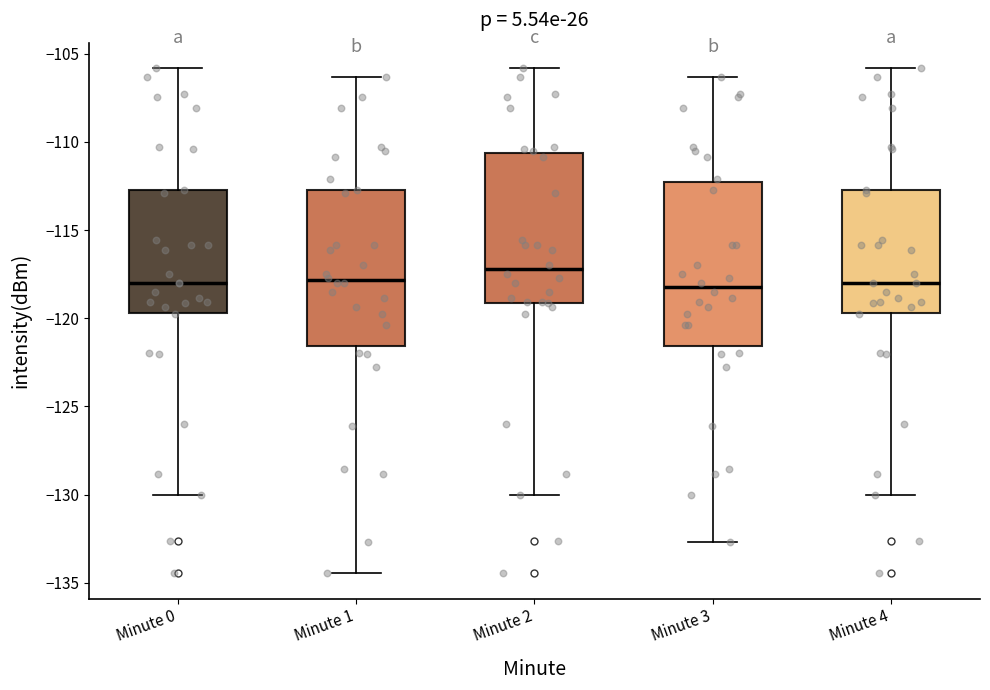

Where does the upper whisker of the box for Minute 3 end on the y-axis? The values are not printed on the chart, so give them approximately, as read against the axis.

-106.5